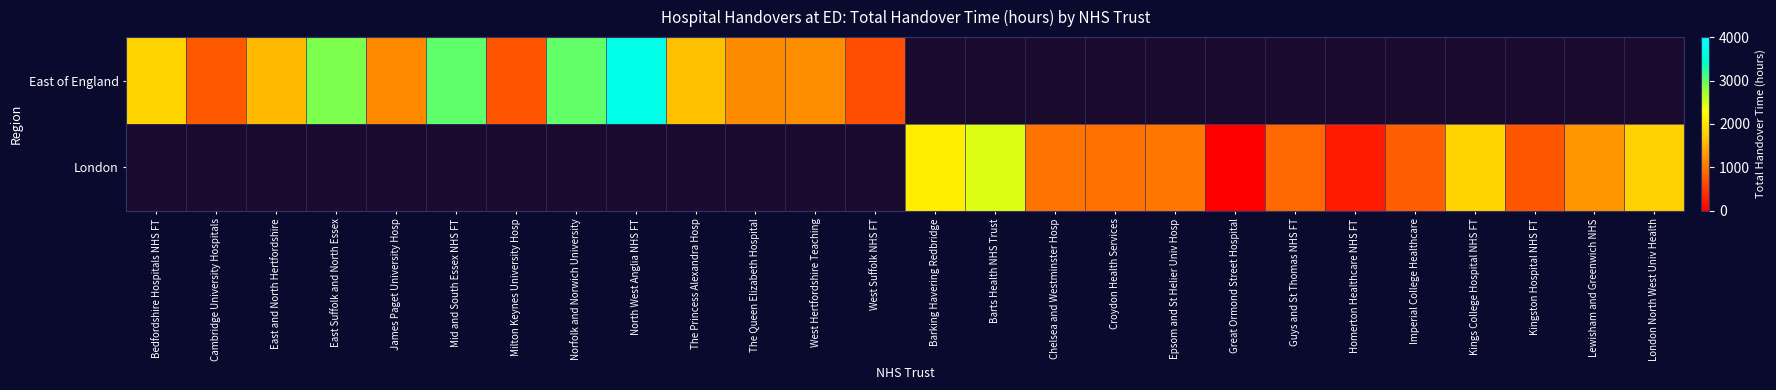

The value of London at Guys and St Thomas NHS FT is 319.5. True or false?

False